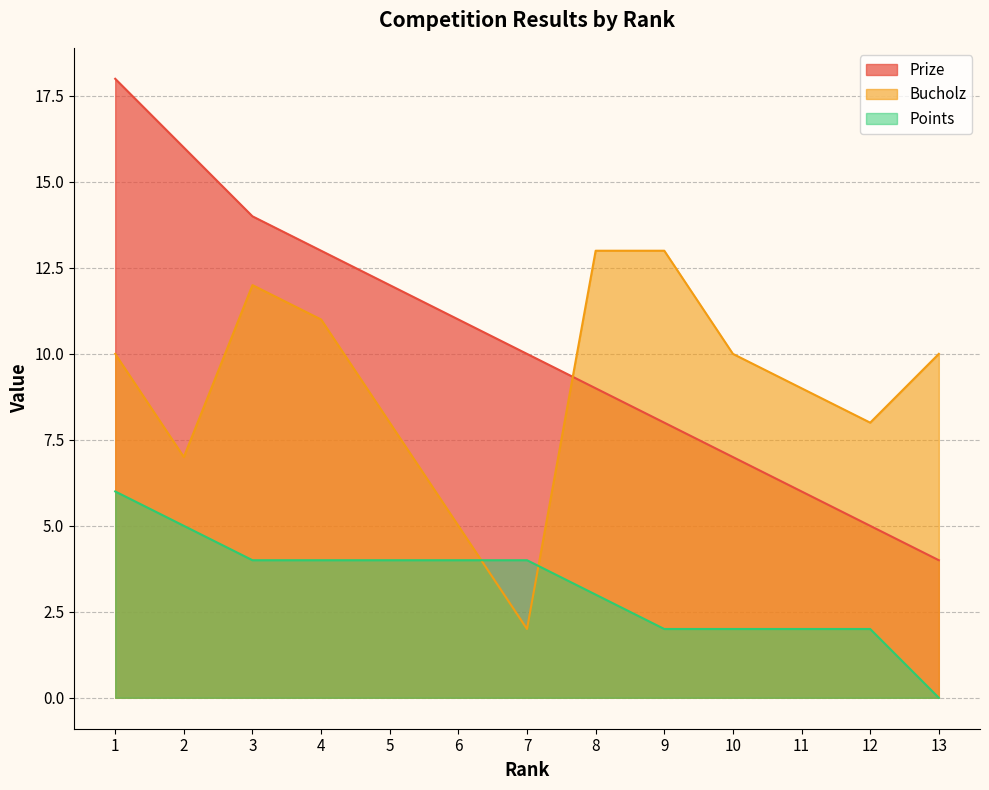

Reading left to right, transcribe all the data shown in this chart.

Prize: 18	16	14	13	12	11	10	9	8	7	6	5	4
Bucholz: 10	7	12	11	8	5	2	13	13	10	9	8	10
Points: 6	5	4	4	4	4	4	3	2	2	2	2	0